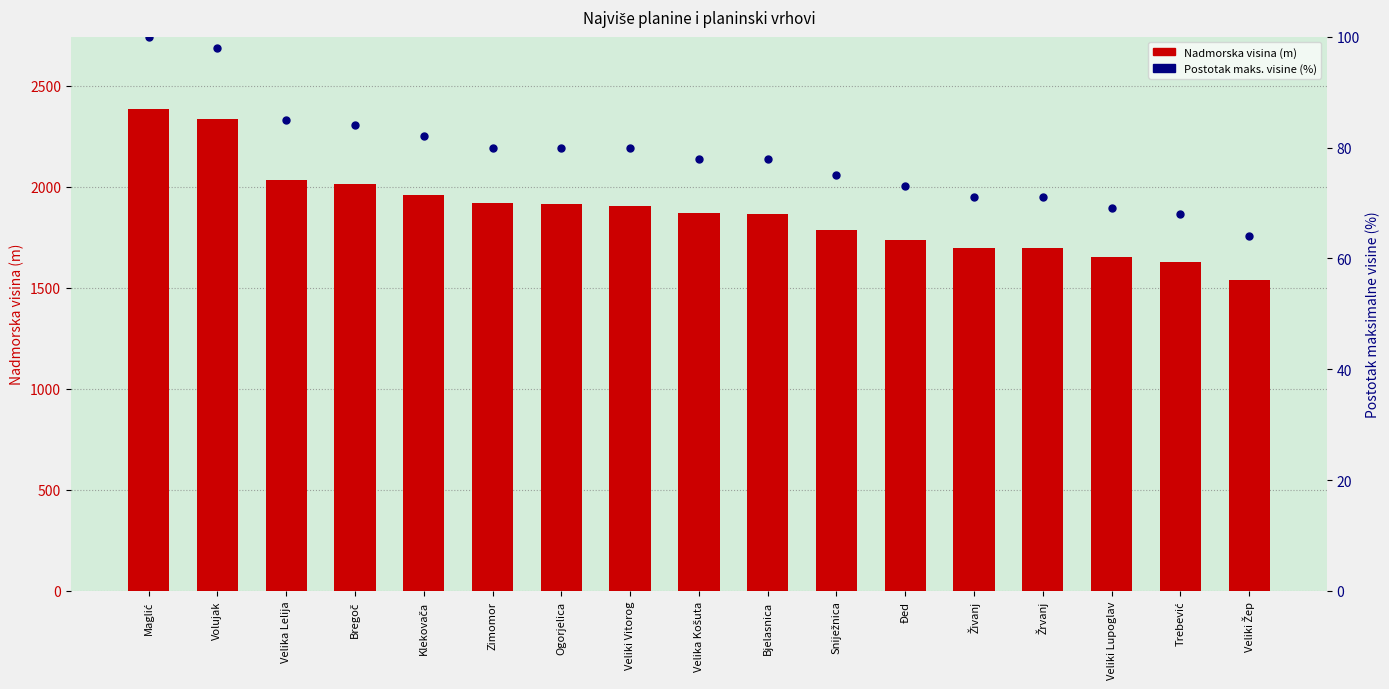

Reading left to right, extract all data points from this chart.

Nadmorska visina (m): 2386	2336	2032	2014	1961	1920	1916	1906	1872	1867	1787	1735	1696	1696	1652	1629	1537
Postotak maks. visine: 100	98	85	84	82	80	80	80	78	78	75	73	71	71	69	68	64